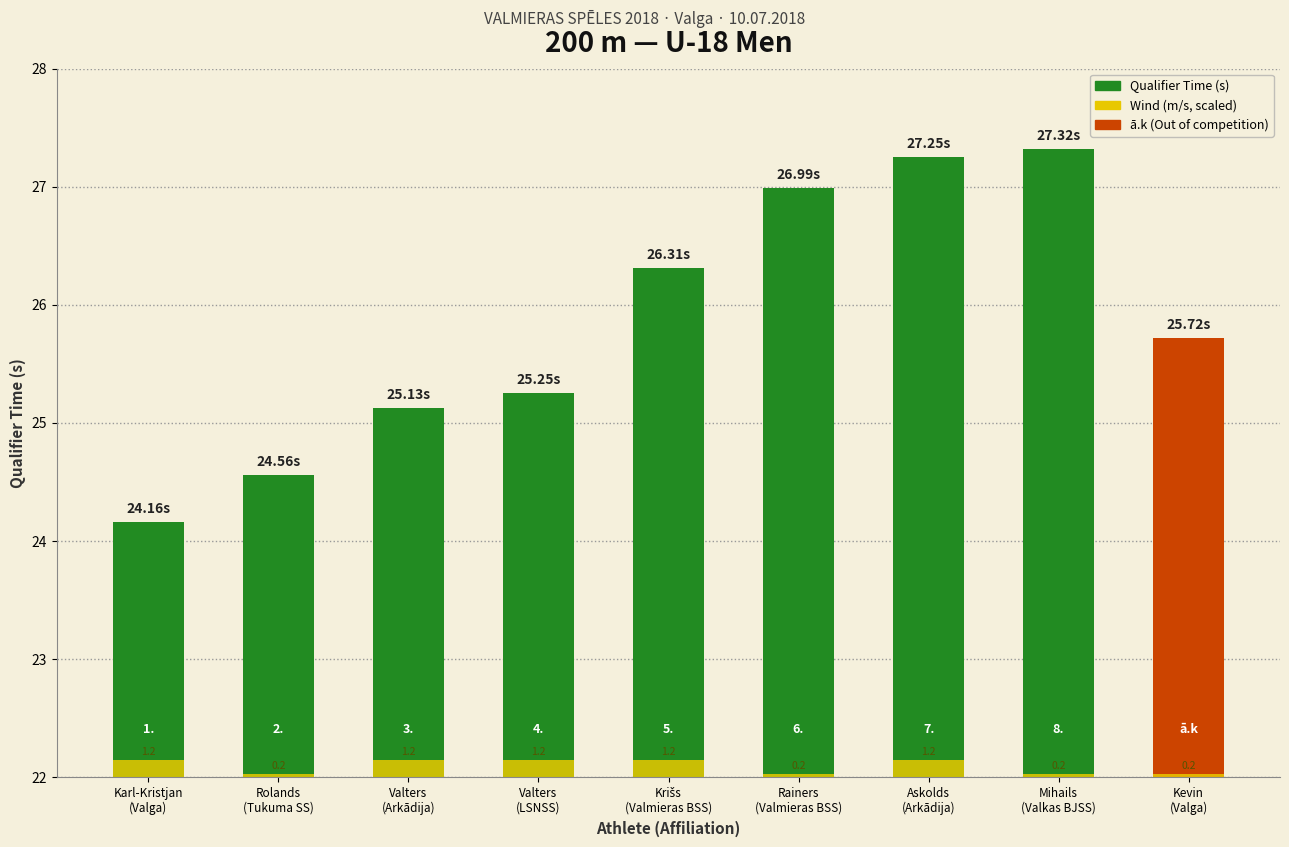

Reading left to right, transcribe all the data shown in this chart.

Qualifier Time (s): Karl-Kristjan
(Valga)=24.2	Rolands
(Tukuma SS)=24.6	Valters
(Arkādija)=25.1	Valters
(LSNSS)=25.2	Krišs
(Valmieras BSS)=26.3	Rainers
(Valmieras BSS)=27.0	Askolds
(Arkādija)=27.2	Mihails
(Valkas BJSS)=27.3	Kevin
(Valga)=25.7
Wind (m/s, scaled): Karl-Kristjan
(Valga)=0.1	Rolands
(Tukuma SS)=0.0	Valters
(Arkādija)=0.1	Valters
(LSNSS)=0.1	Krišs
(Valmieras BSS)=0.1	Rainers
(Valmieras BSS)=0.0	Askolds
(Arkādija)=0.1	Mihails
(Valkas BJSS)=0.0	Kevin
(Valga)=0.0